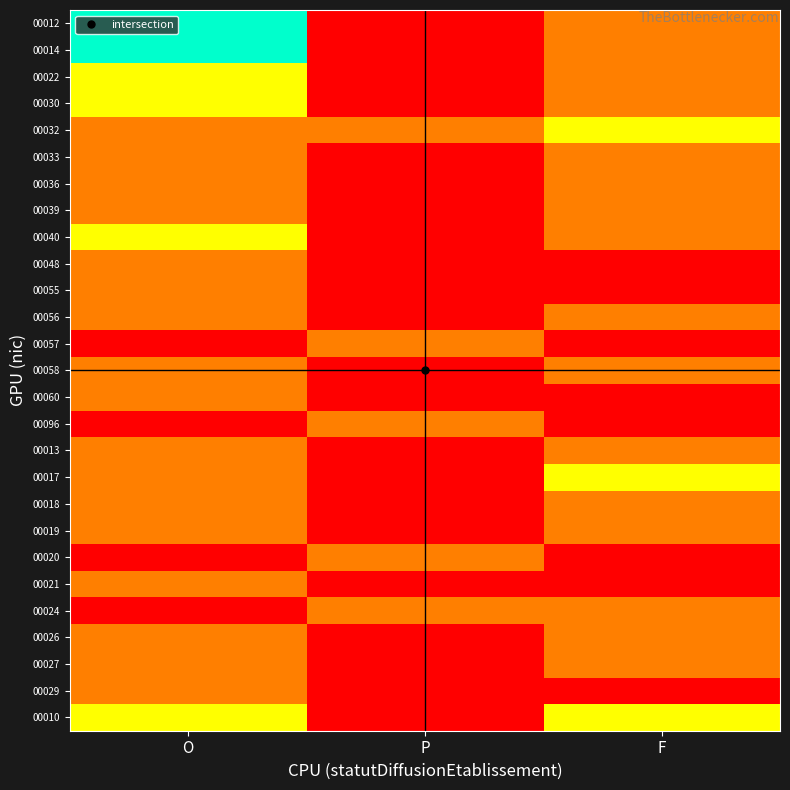

At O, list the series in order from largest to smallest.

00012, 00014, 00022, 00030, 00040, 00010, 00032, 00033, 00036, 00039, 00048, 00055, 00056, 00058, 00060, 00013, 00017, 00018, 00019, 00021, 00026, 00027, 00029, 00057, 00096, 00020, 00024